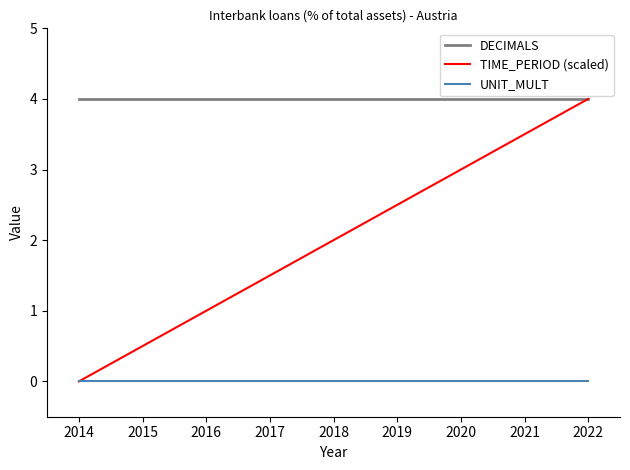

Rank the series at 2015 from lowest to highest value.

UNIT_MULT, TIME_PERIOD (scaled), DECIMALS